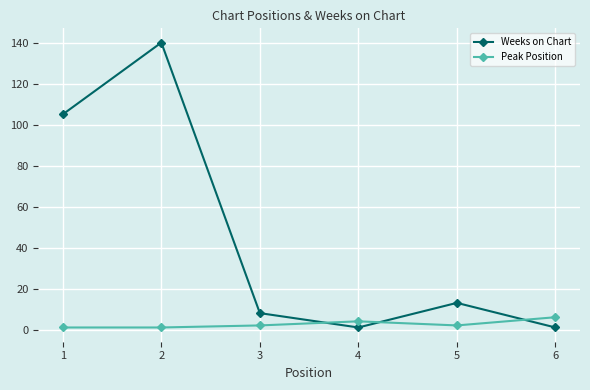

Where do Weeks on Chart and Peak Position first cross each other?

3 and 4